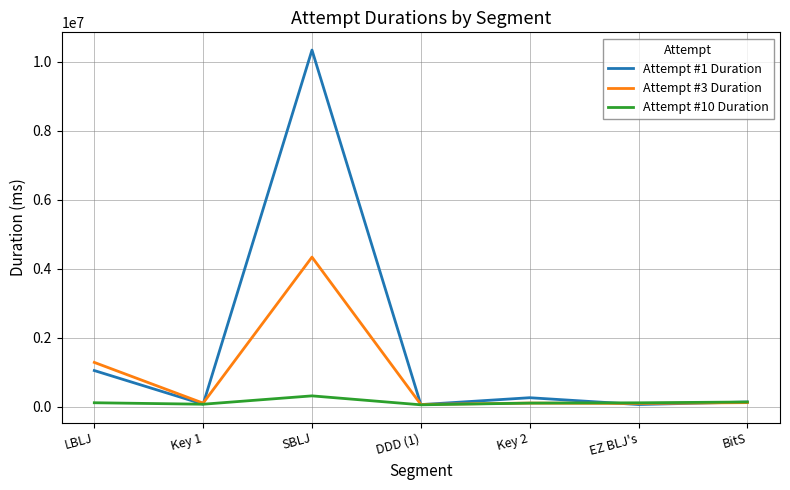

Is it true that Attempt #10 Duration equals 110153 at LBLJ?

True